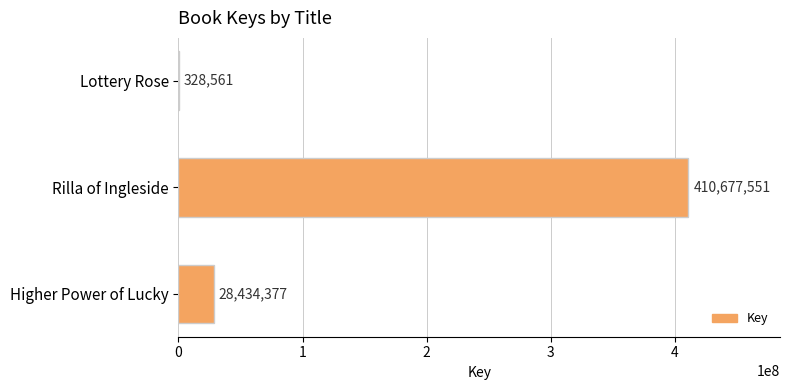

Are the bars horizontal?

Yes